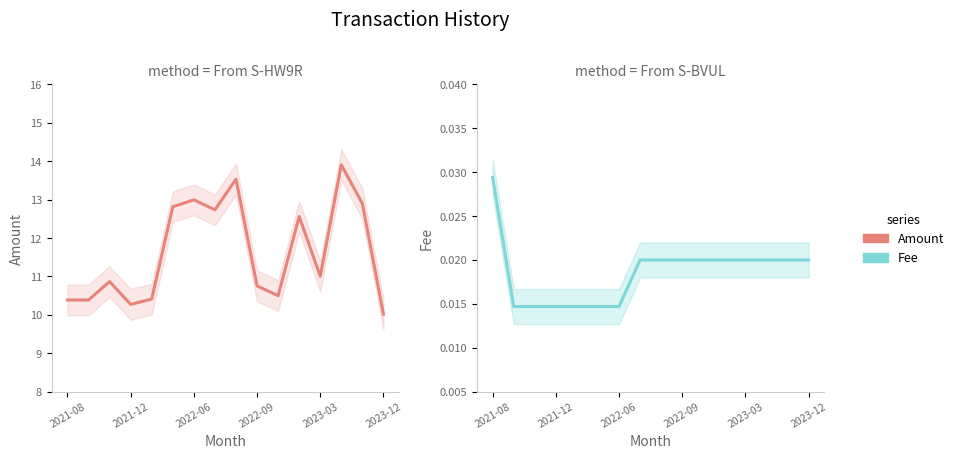

What is the difference between the Amount values at 2021-12 and 11?

2.2